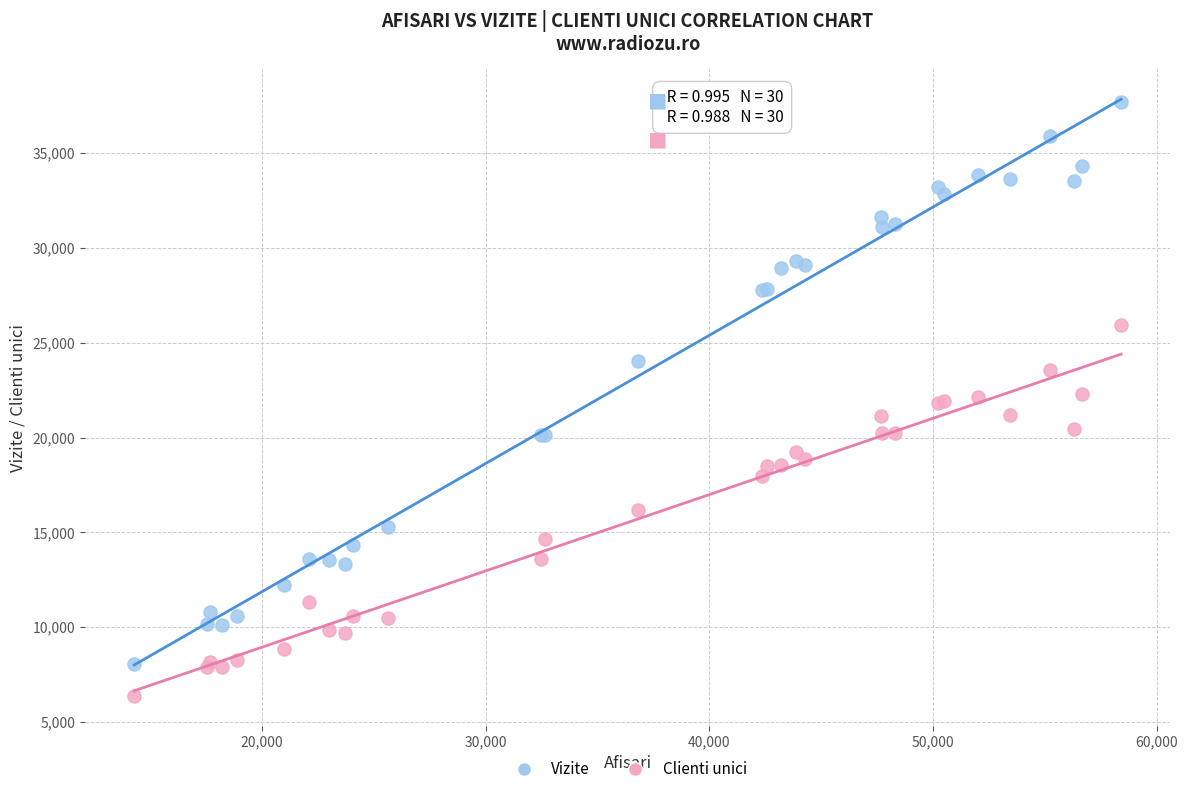

Which series has the widest spread of Y values?

Vizite